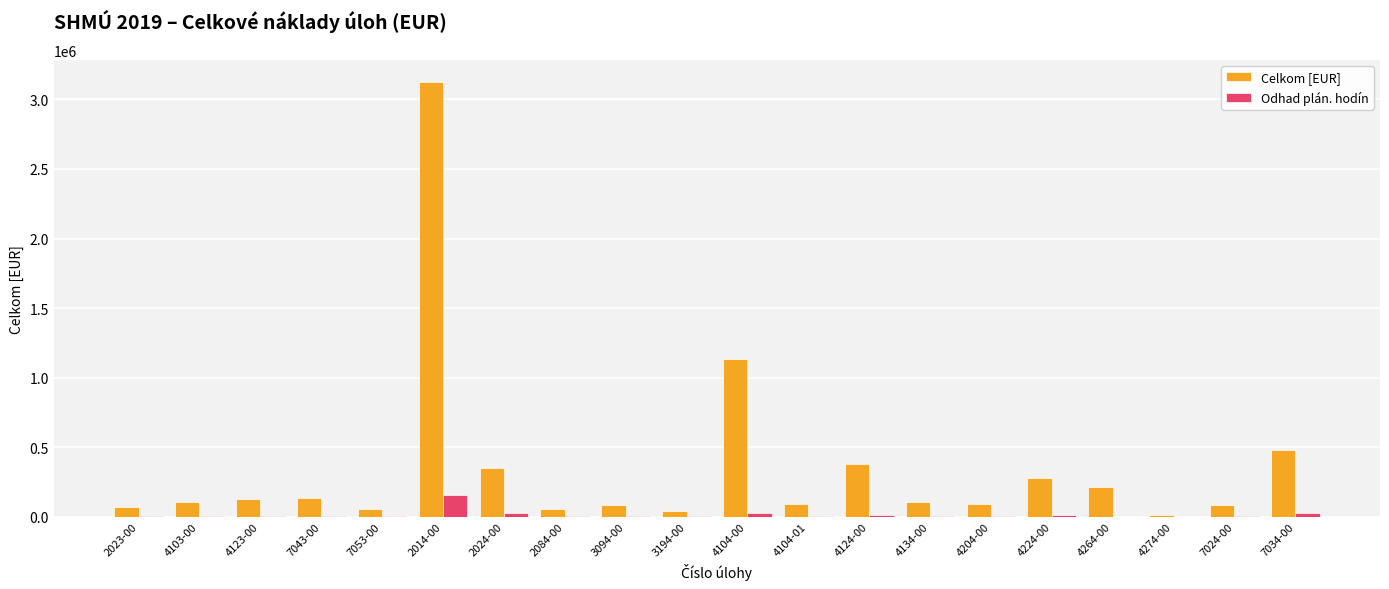

What is the spread (max minus min) of values at 2023-00?

66276